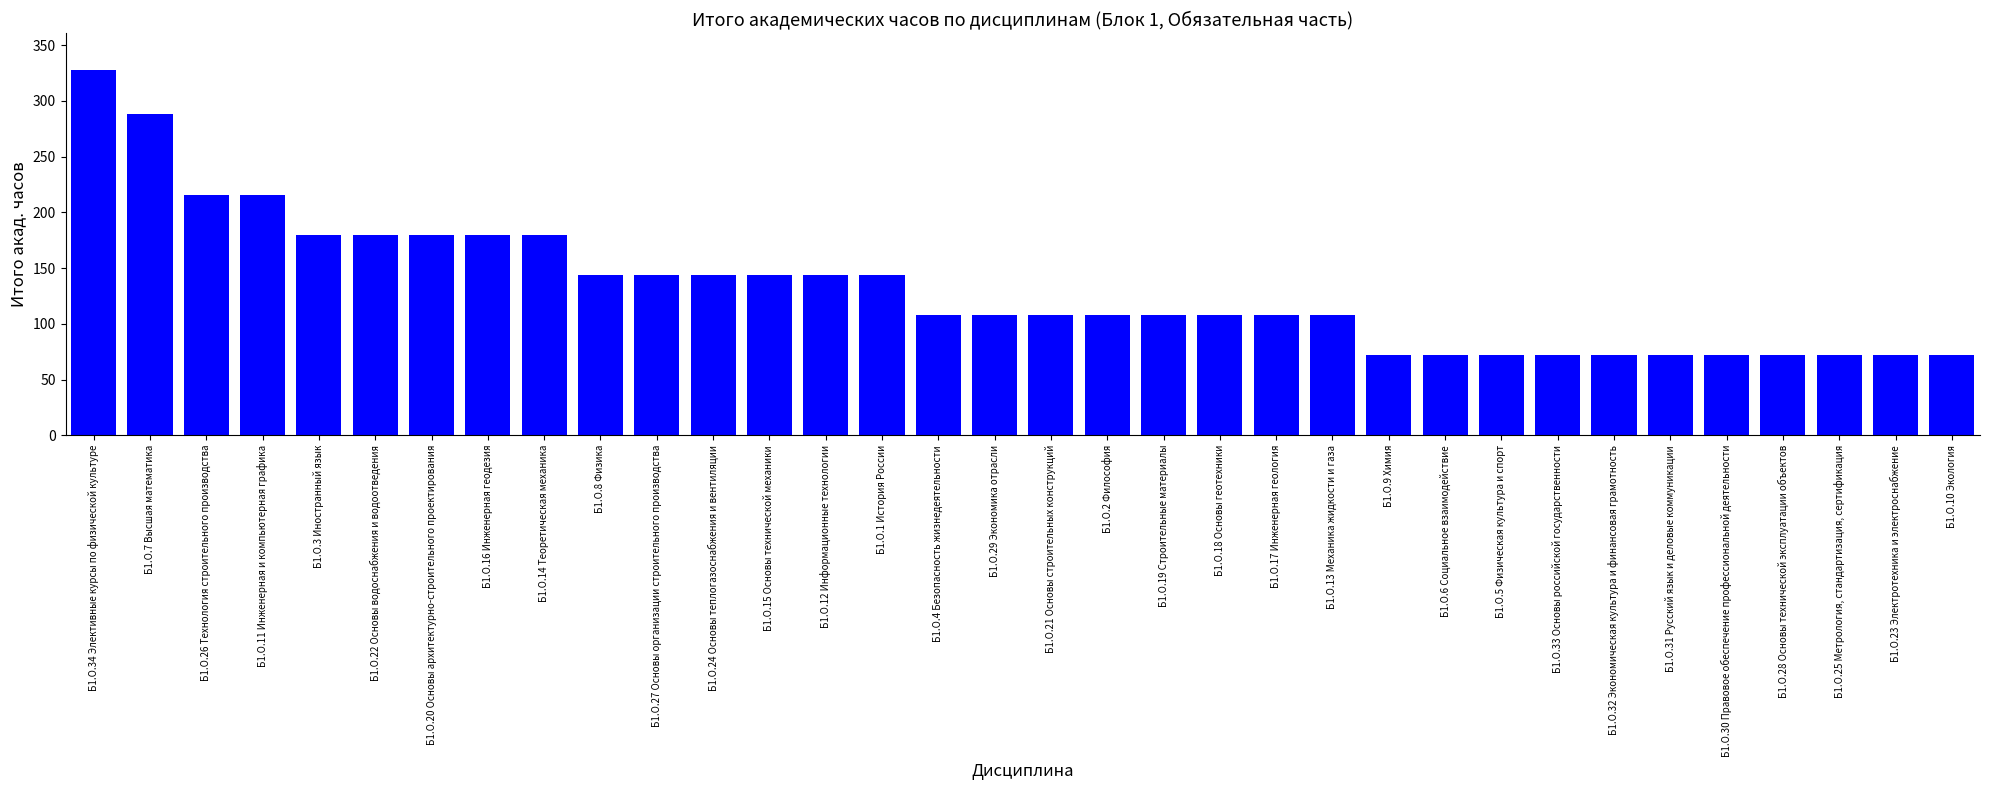

The chart shows a value of 72 at Б1.О.33 Основы российской государственности. True or false?

True